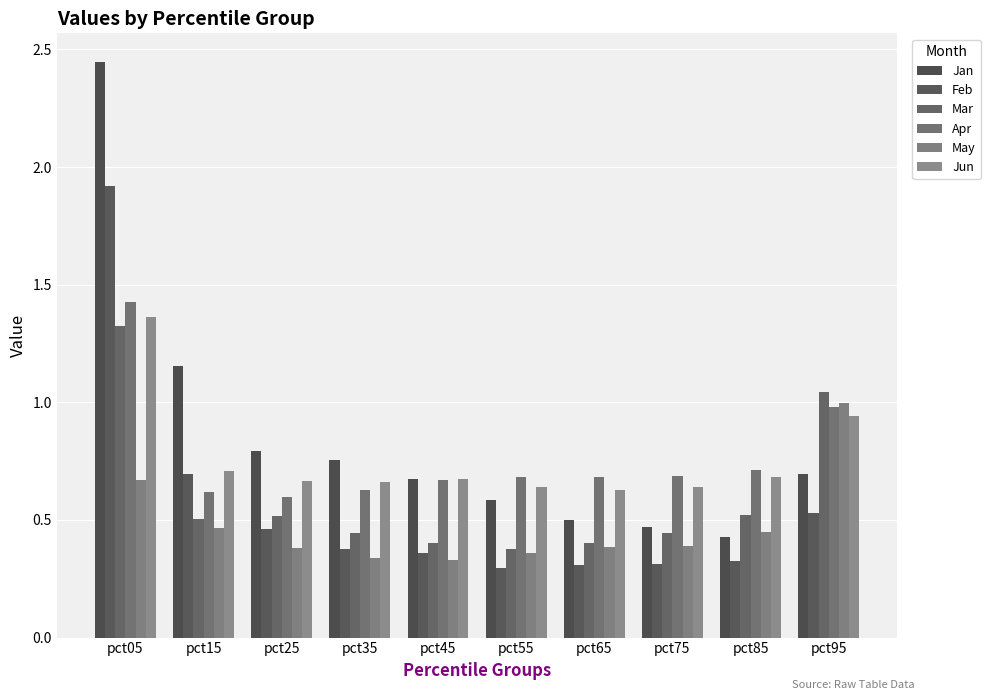

Reading left to right, extract all data points from this chart.

Jan: pct05=2.4	pct15=1.2	pct25=0.8	pct35=0.8	pct45=0.7	pct55=0.6	pct65=0.5	pct75=0.5	pct85=0.4	pct95=0.7
Feb: pct05=1.9	pct15=0.7	pct25=0.5	pct35=0.4	pct45=0.4	pct55=0.3	pct65=0.3	pct75=0.3	pct85=0.3	pct95=0.5
Mar: pct05=1.3	pct15=0.5	pct25=0.5	pct35=0.4	pct45=0.4	pct55=0.4	pct65=0.4	pct75=0.4	pct85=0.5	pct95=1.0
Apr: pct05=1.4	pct15=0.6	pct25=0.6	pct35=0.6	pct45=0.7	pct55=0.7	pct65=0.7	pct75=0.7	pct85=0.7	pct95=1.0
May: pct05=0.7	pct15=0.5	pct25=0.4	pct35=0.3	pct45=0.3	pct55=0.4	pct65=0.4	pct75=0.4	pct85=0.4	pct95=1.0
Jun: pct05=1.4	pct15=0.7	pct25=0.7	pct35=0.7	pct45=0.7	pct55=0.6	pct65=0.6	pct75=0.6	pct85=0.7	pct95=0.9